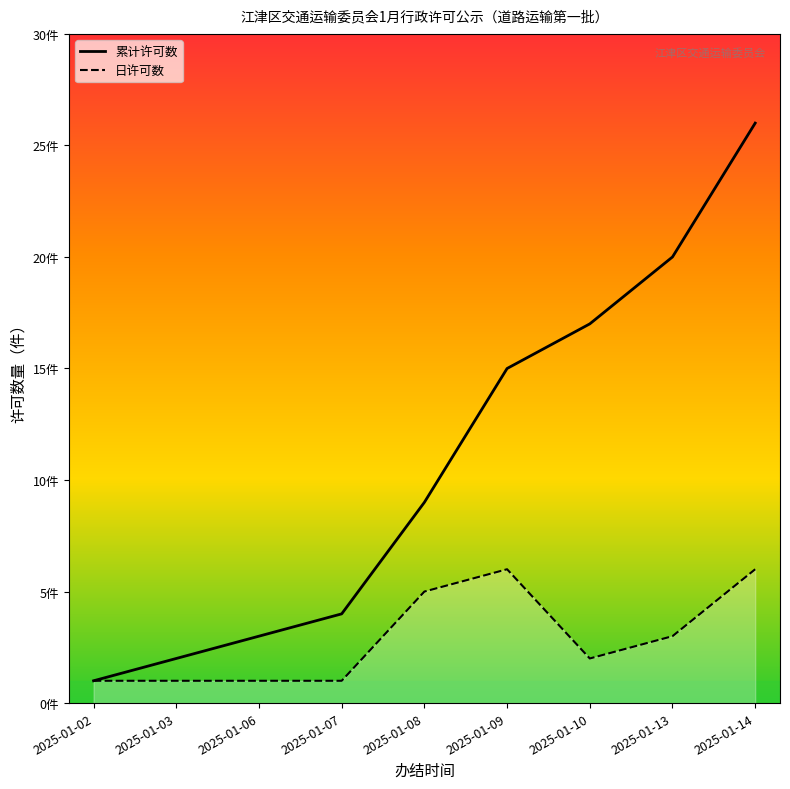

What is the value of the 2nd point from the left?

2